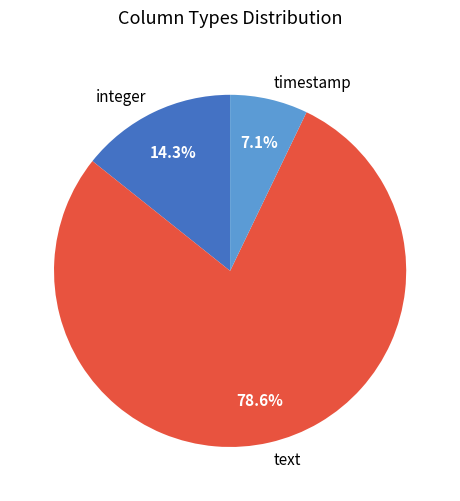

Does integer represent more than half of the total?

No